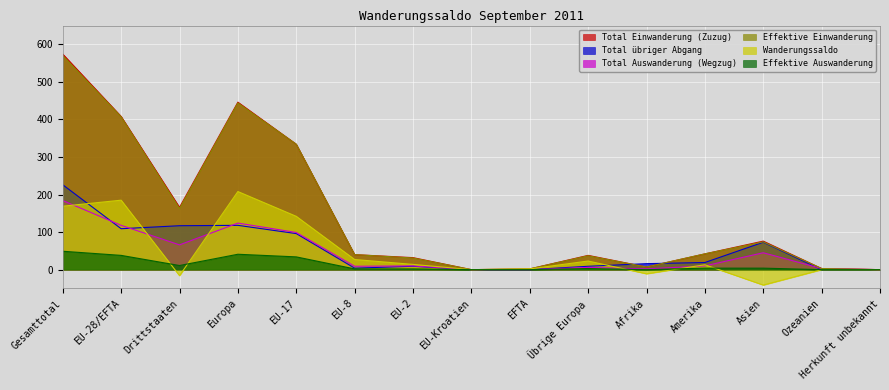

How many data points in Total übriger Abgang are above 16?

7